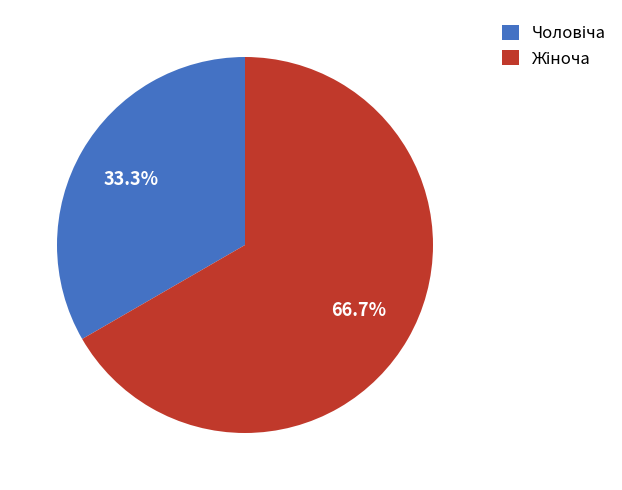

Is there a majority slice in this chart?

Yes